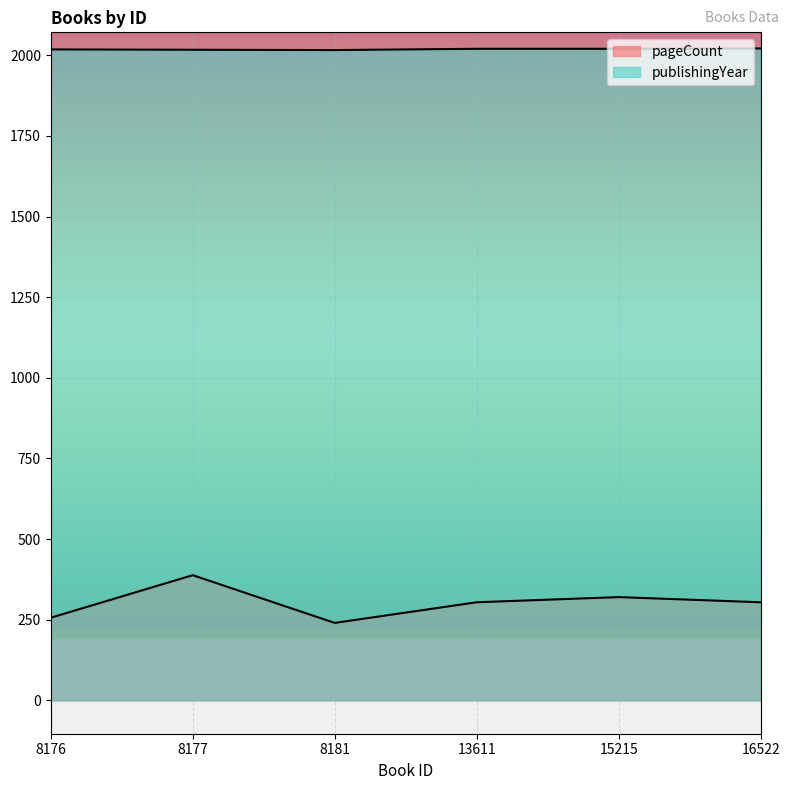

Where is pageCount nearest to the value 314?

15215